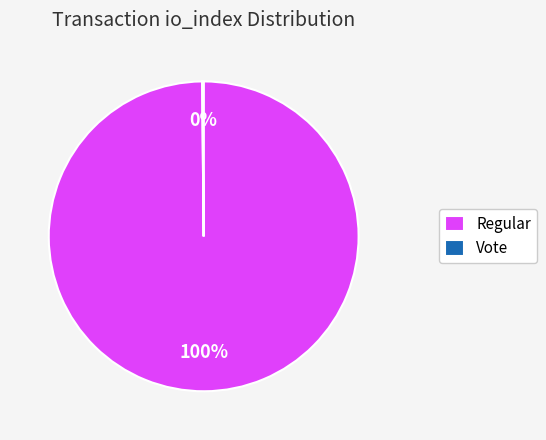

To the nearest percent, what is the average slice percentage?

50%